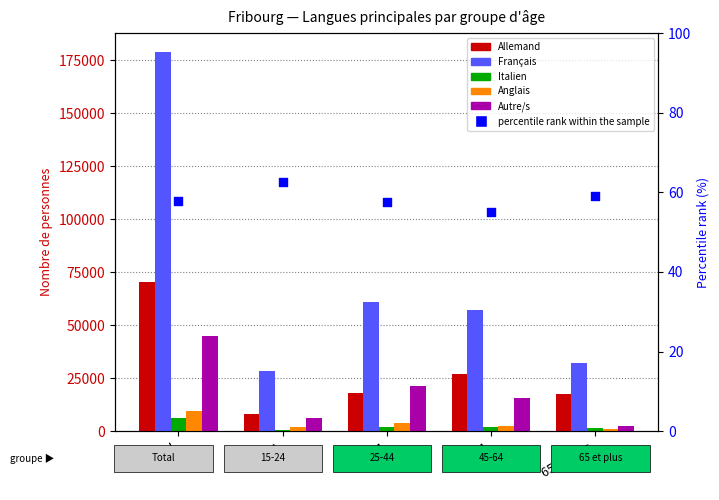

Which series reaches the minimum Y coordinate?

percentile rank within the sample